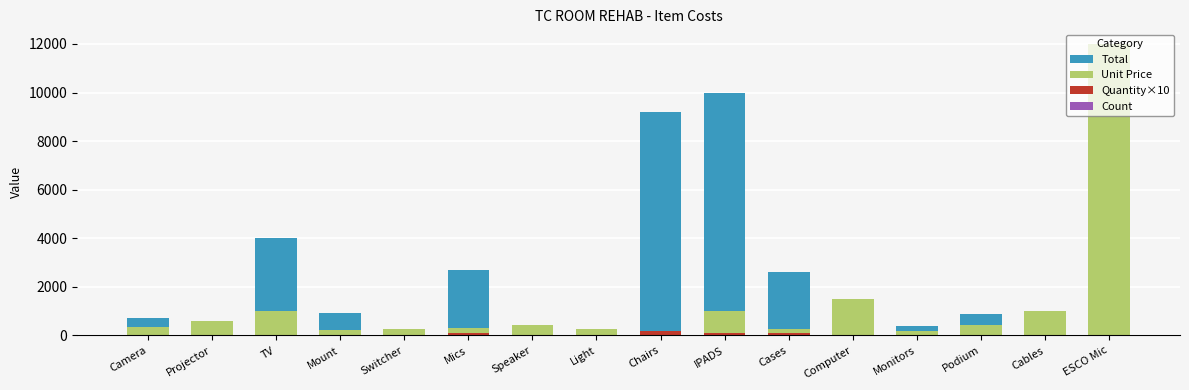

Reading left to right, extract all data points from this chart.

Total: 700	600	4000	920	250	2700	450	250	9200	10000	2600	1500	400	900	1000	12000
Unit Price: 350	600	1000	210	250	300	450	250	183	1000	260	1500	200	450	1000	12000
Quantity×10: 20	10	40	40	10	90	10	10	183	100	100	10	20	20	10	10
Count: 4	2	8	8	2	15	2	2	15	15	15	2	4	4	2	2